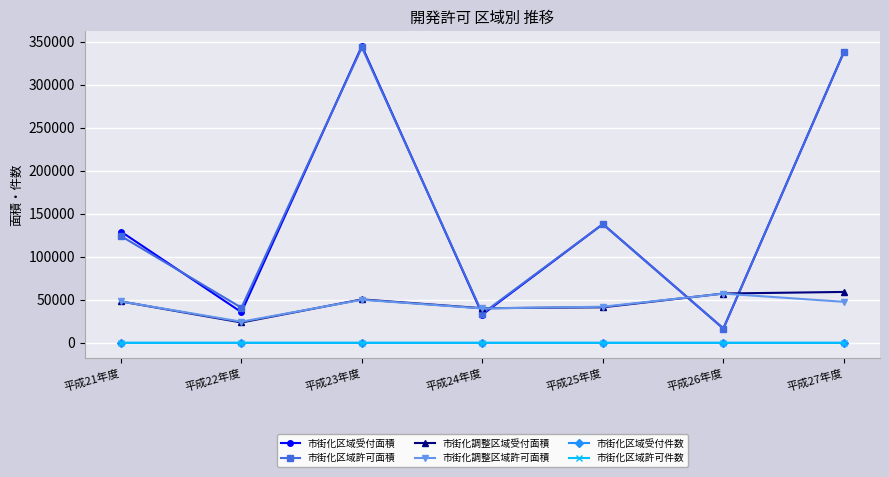

At which label does 市街化調整区域受付面積 reach its minimum?

平成22年度